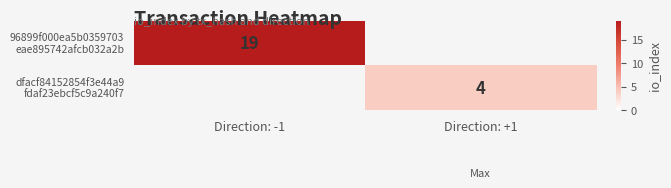

How many data points does each series have?

2